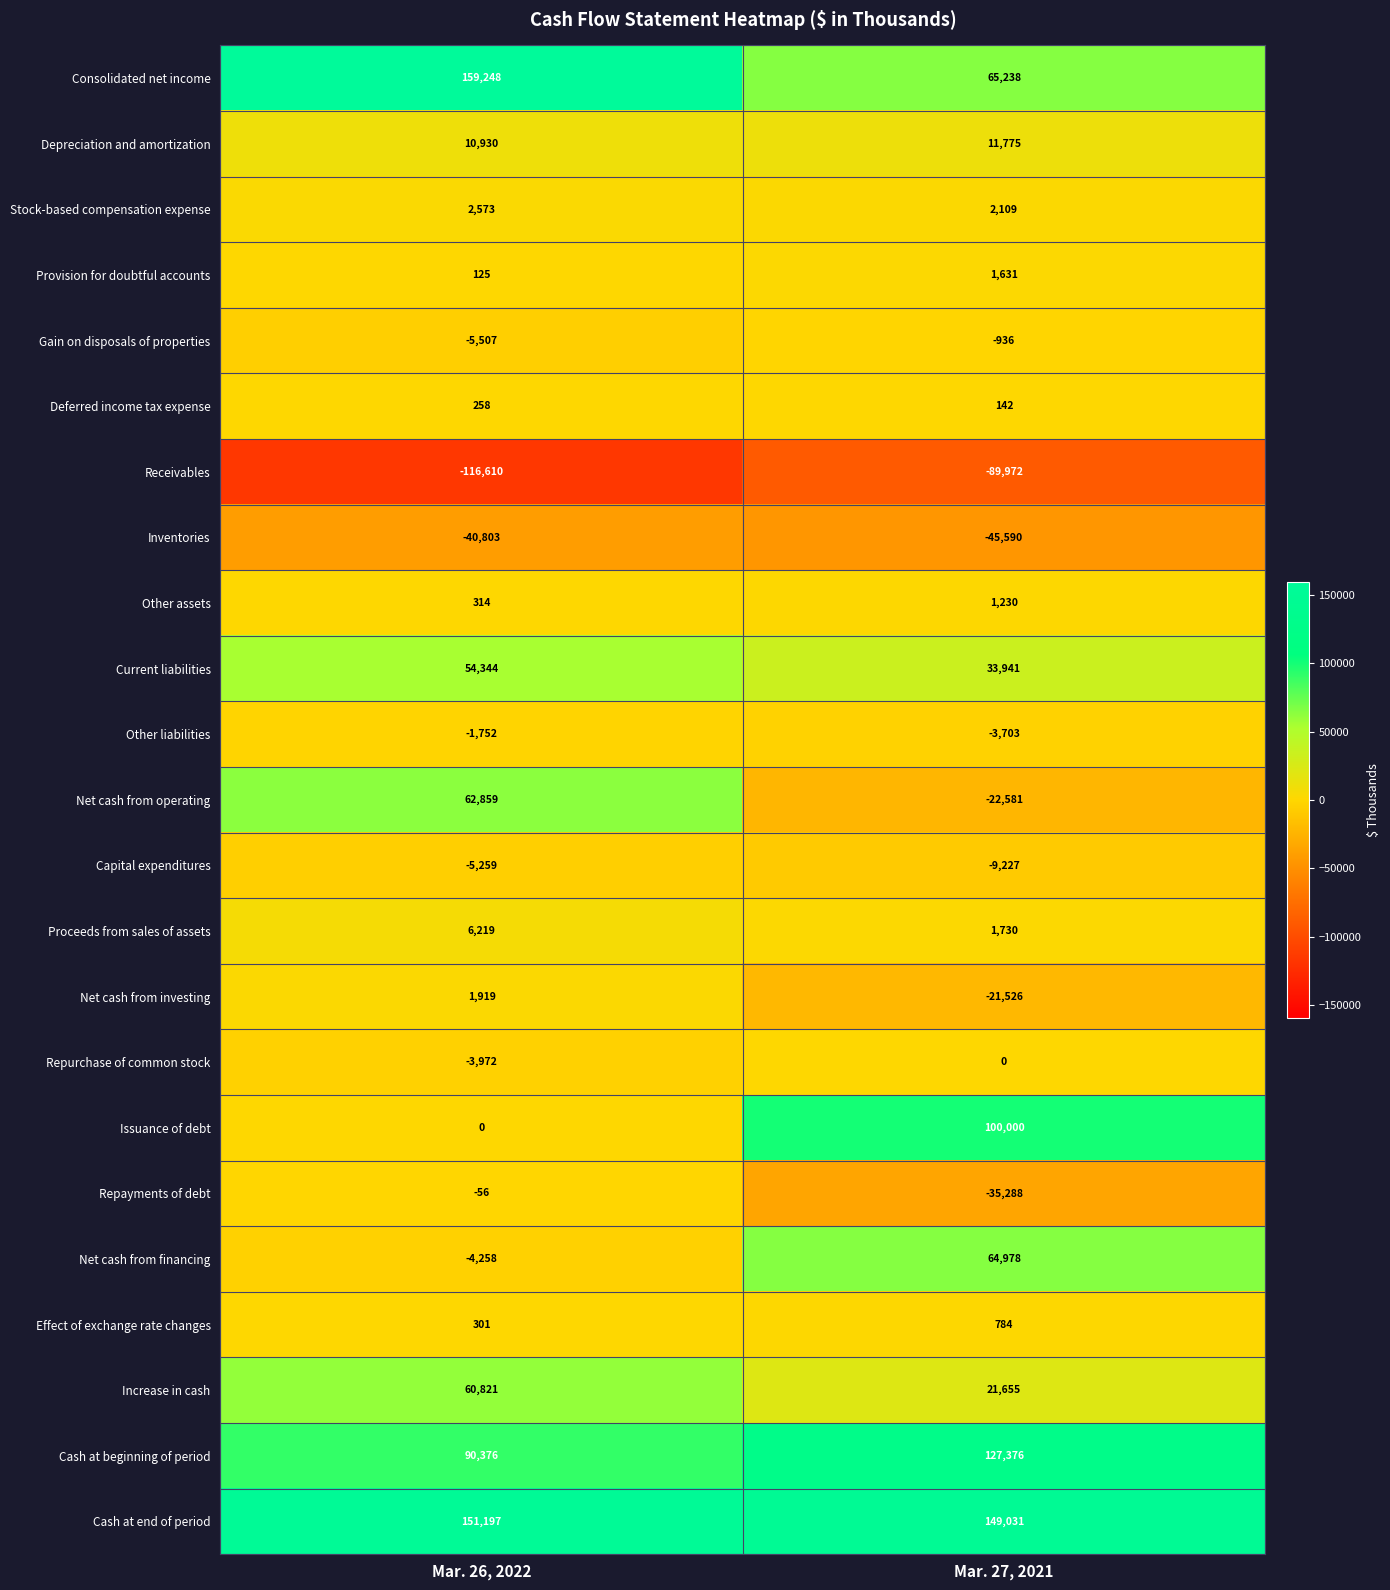

Rank the series by their maximum value, from highest to lowest.

Consolidated net income, Cash at end of period, Cash at beginning of period, Issuance of debt, Net cash from financing, Net cash from operating, Increase in cash, Current liabilities, Depreciation and amortization, Proceeds from sales of assets, Stock-based compensation expense, Net cash from investing, Provision for doubtful accounts, Other assets, Effect of exchange rate changes, Deferred income tax expense, Repurchase of common stock, Repayments of debt, Gain on disposals of properties, Other liabilities, Capital expenditures, Inventories, Receivables